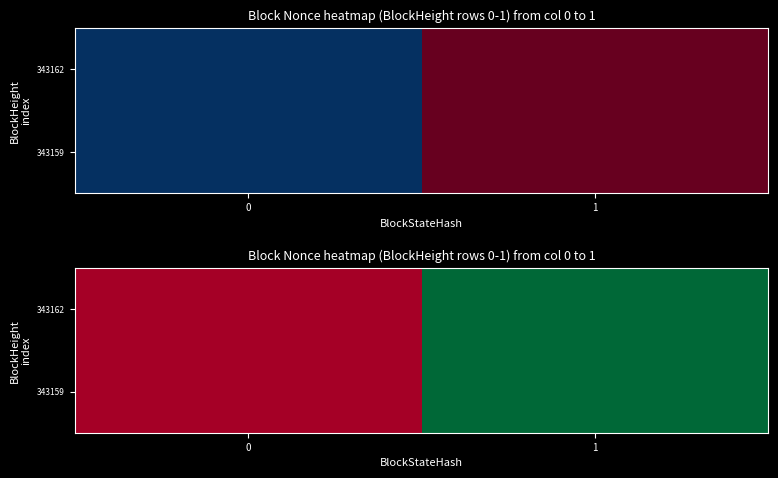

How many data points in 343159 are less than 3?

1